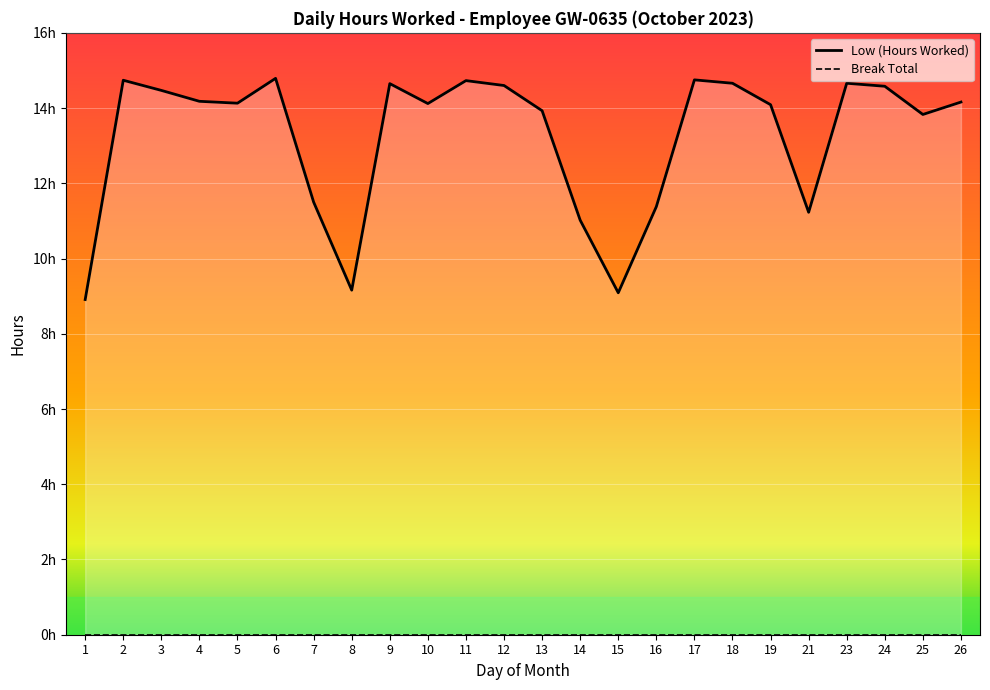

What is the difference between the second highest and minimum values in the Low (Hours Worked) series?

5.8